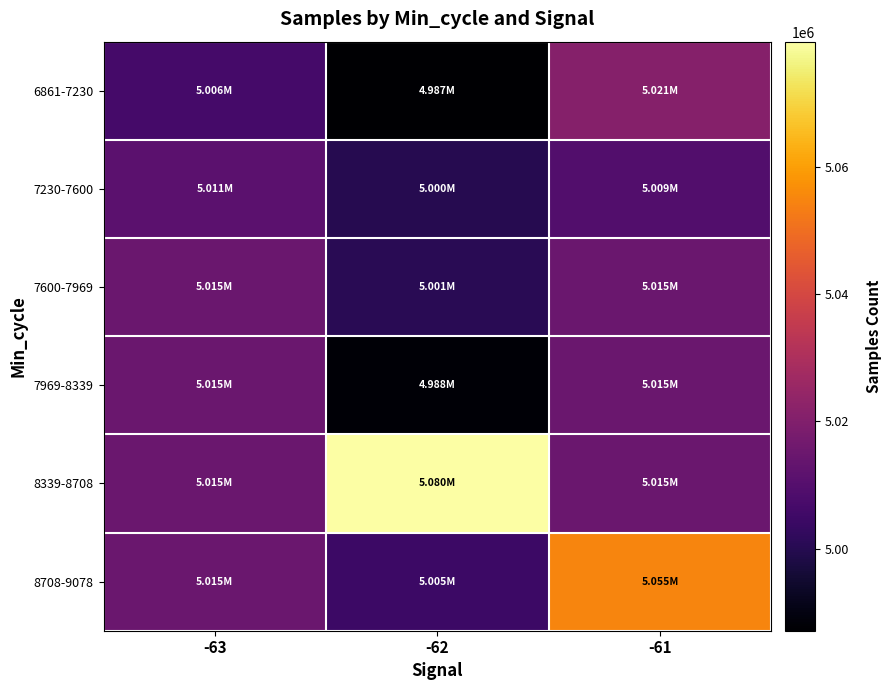

What is the spread (max minus min) of values at -63?

8411.7